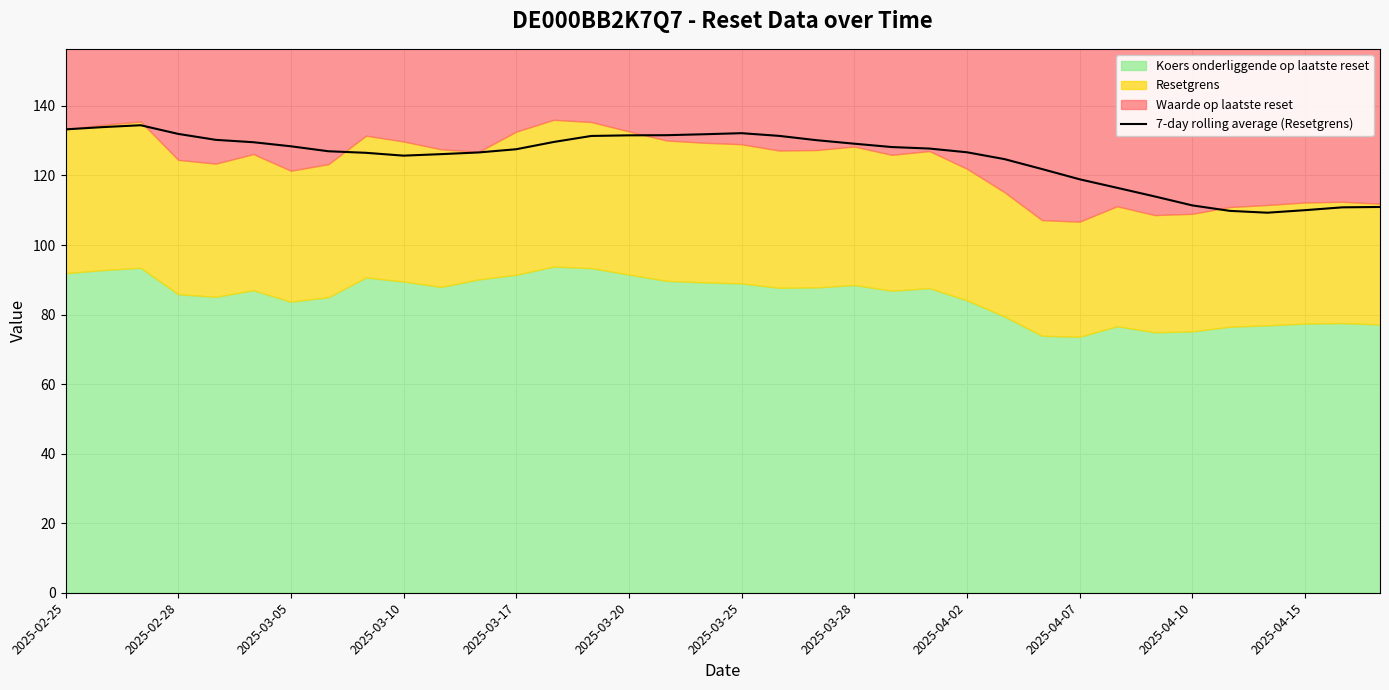

True or false: 7-day rolling average (Resetgrens) has a value of 202.0 at 2025-03-05.

False